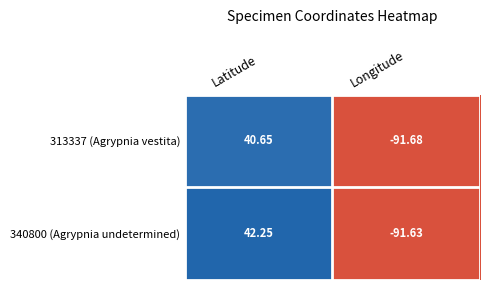

What is the difference between the highest and lowest values at Latitude?

1.6